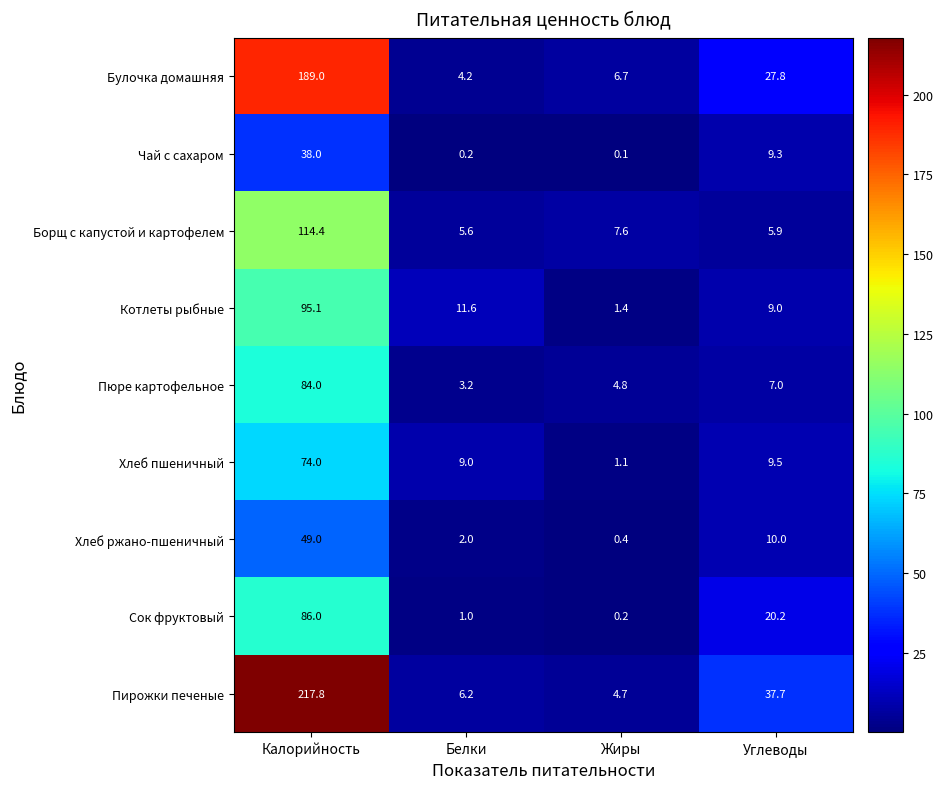

What is the difference between the Пюре картофельное values at Жиры and Калорийность?

79.2